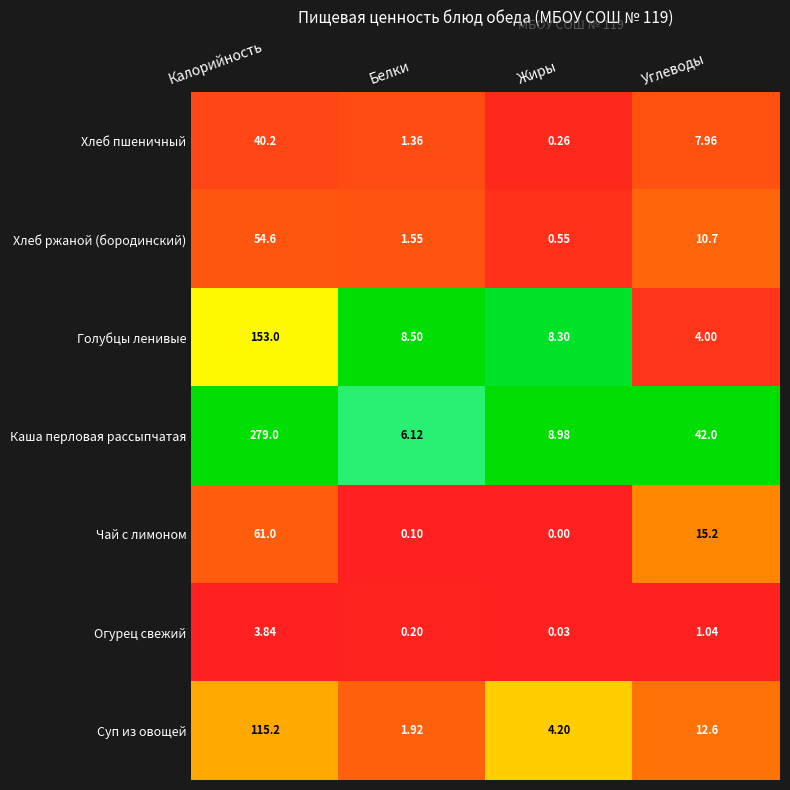

Which label corresponds to the smallest value in the chart?

Жиры